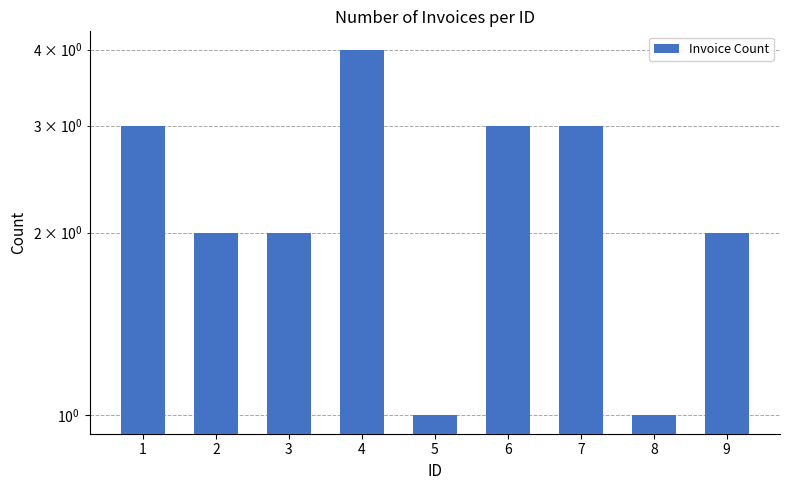

What is the sum of the values at 7 and 4?

7